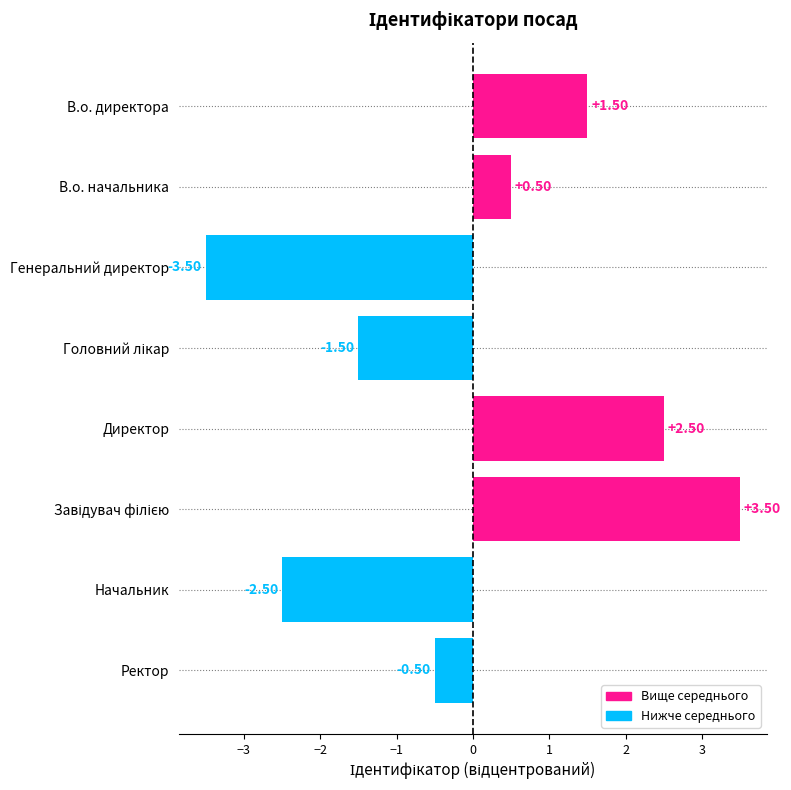

What is the difference between the second highest and minimum values?

6.0